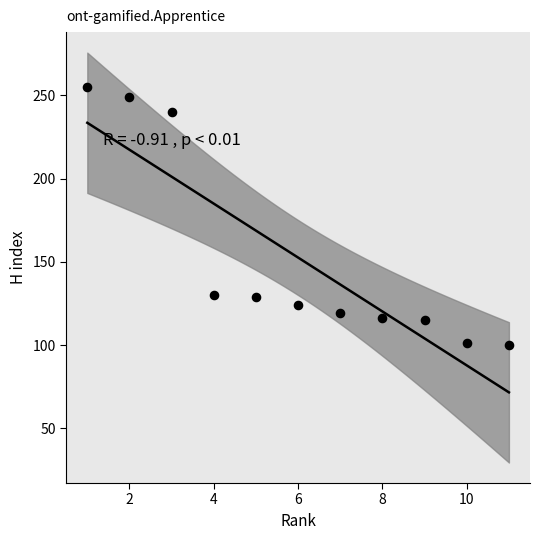

What is the average Y value?

153